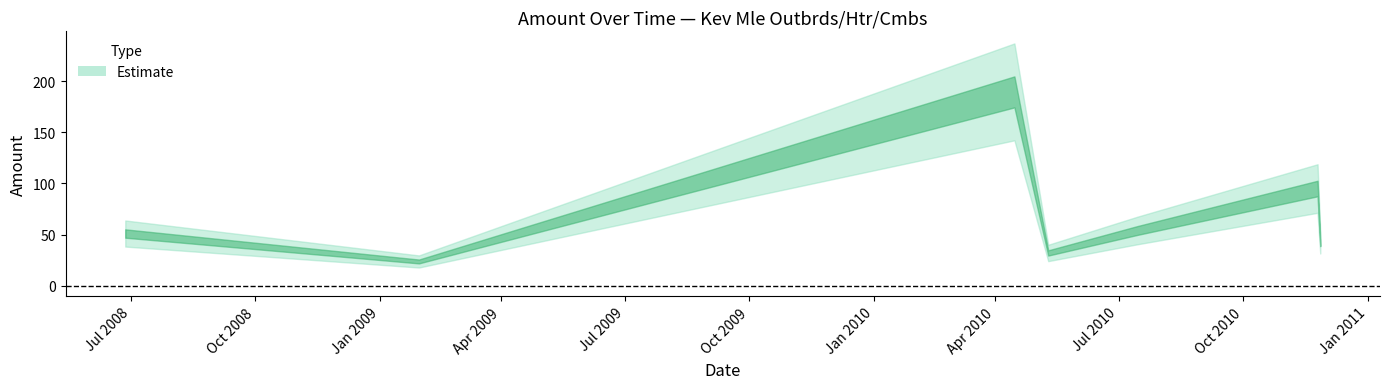

What is the sum of all values?

487.2